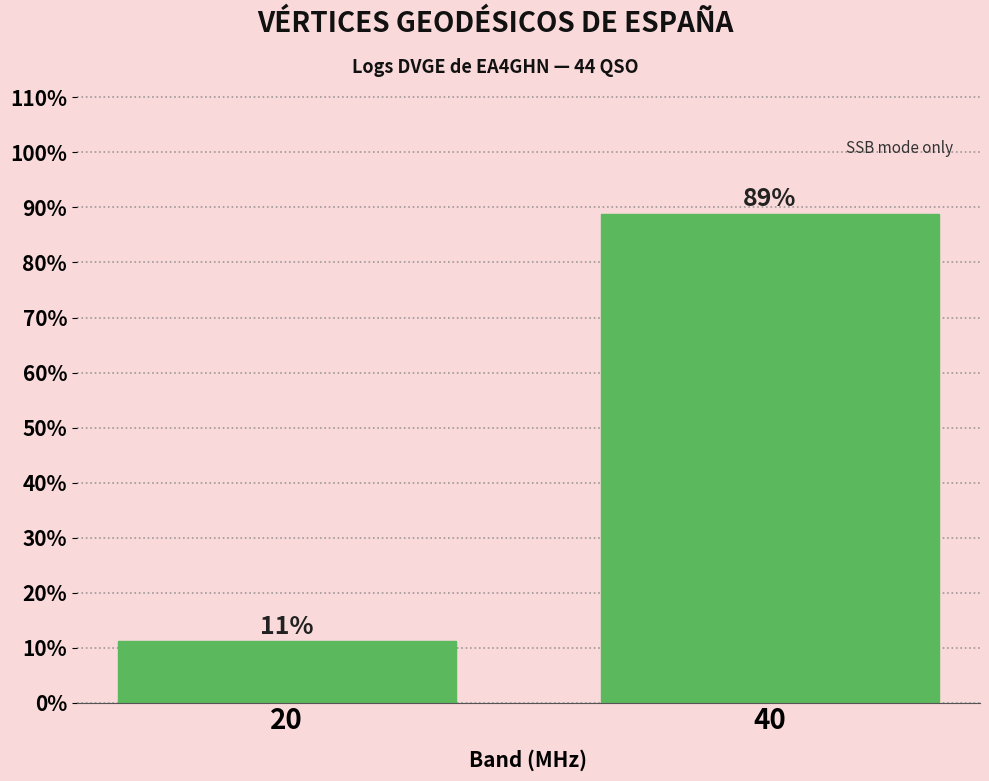

Is it true that the value at 40 is 60.0?

False